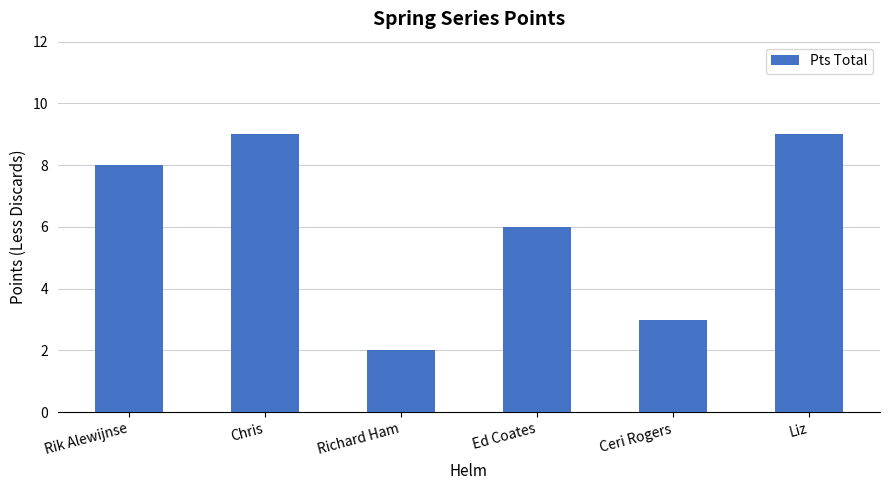

What is the change in value from Chris to Ed Coates?

-3